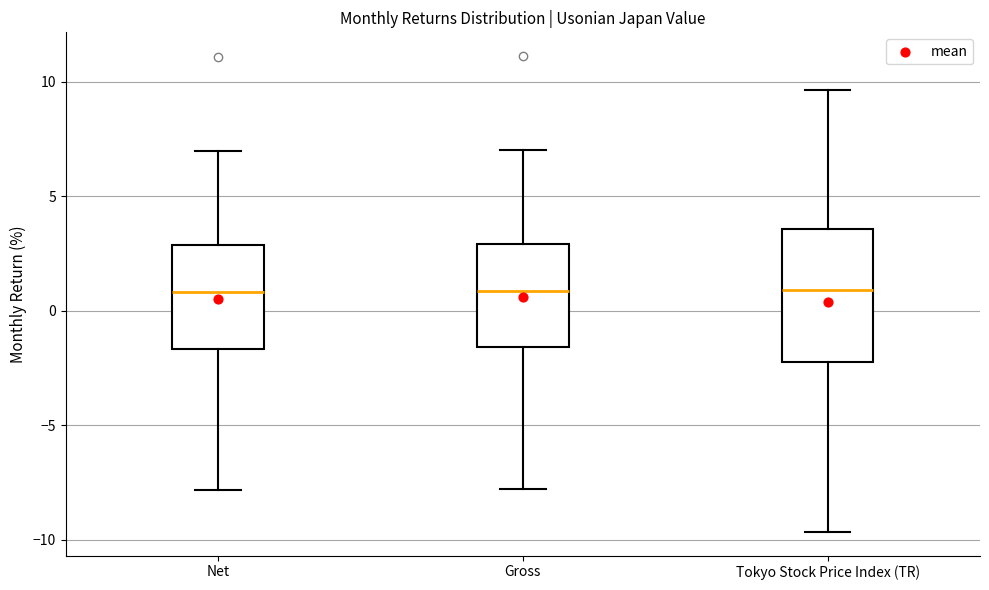

Where does the upper whisker of the box for Net end on the y-axis? The values are not printed on the chart, so give them approximately, as read against the axis.

7.0